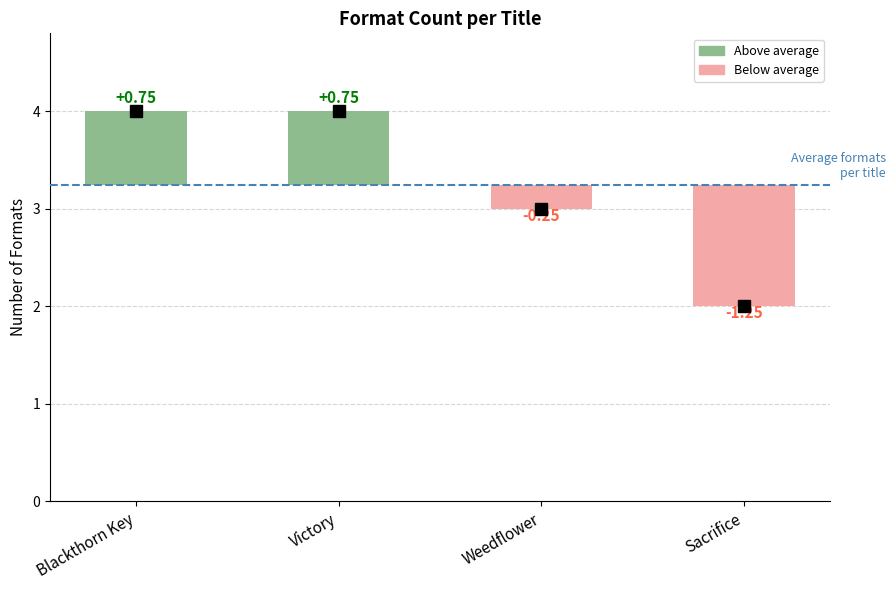

Reading left to right, transcribe all the data shown in this chart.

Blackthorn Key=4	Victory=4	Weedflower=3	Sacrifice=2